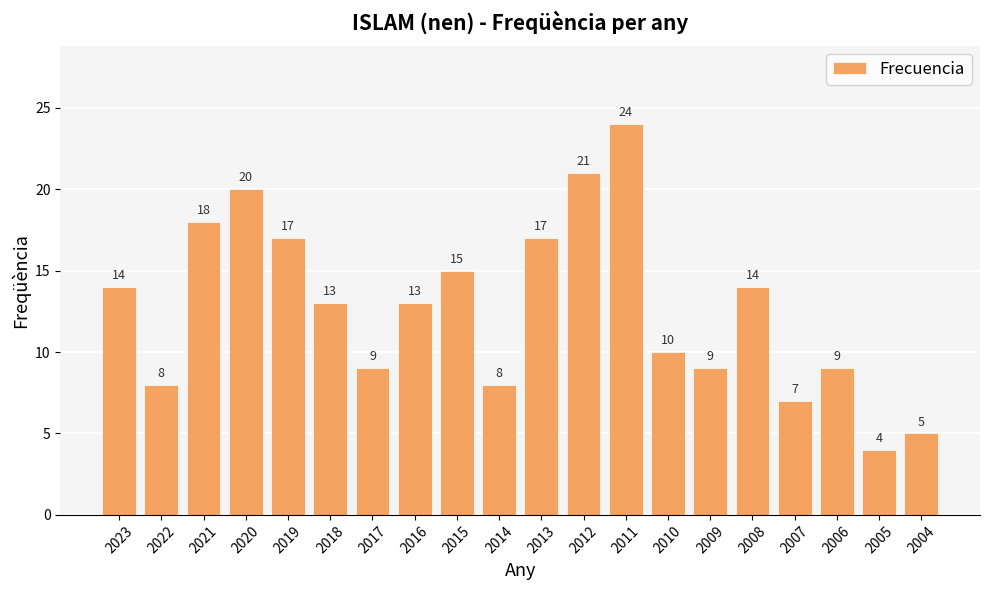

The chart shows a value of 17 at 2013. True or false?

True